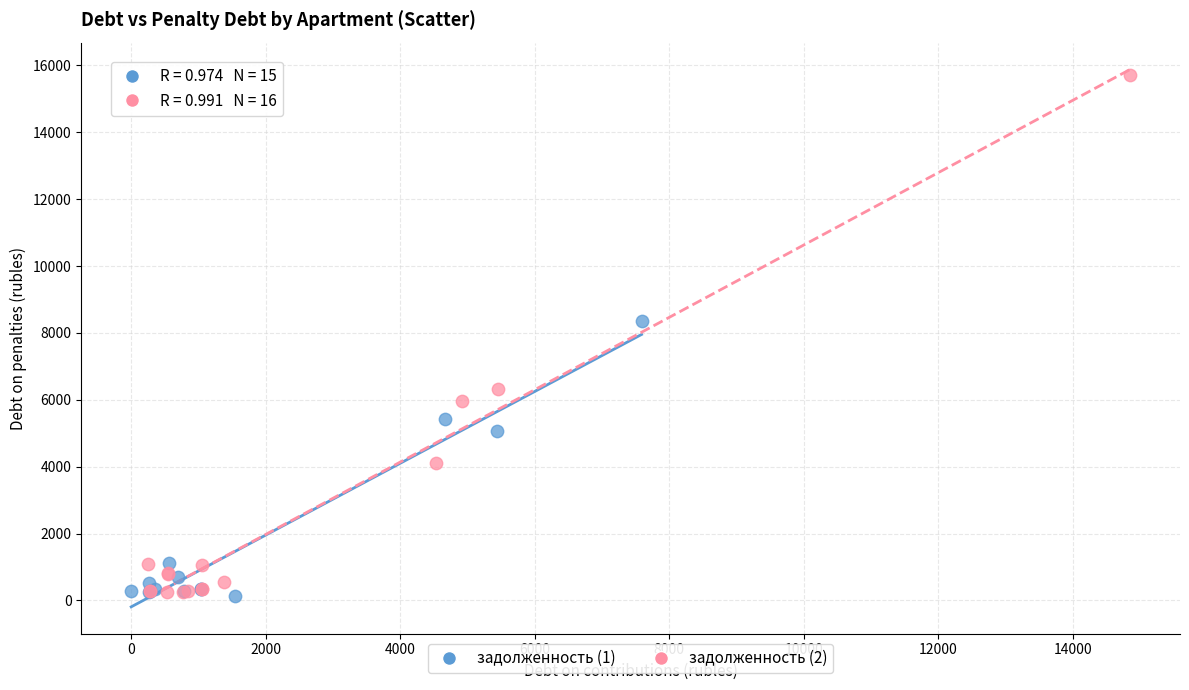

What are all the series names shown in the legend?

задолженность (1), задолженность (2)